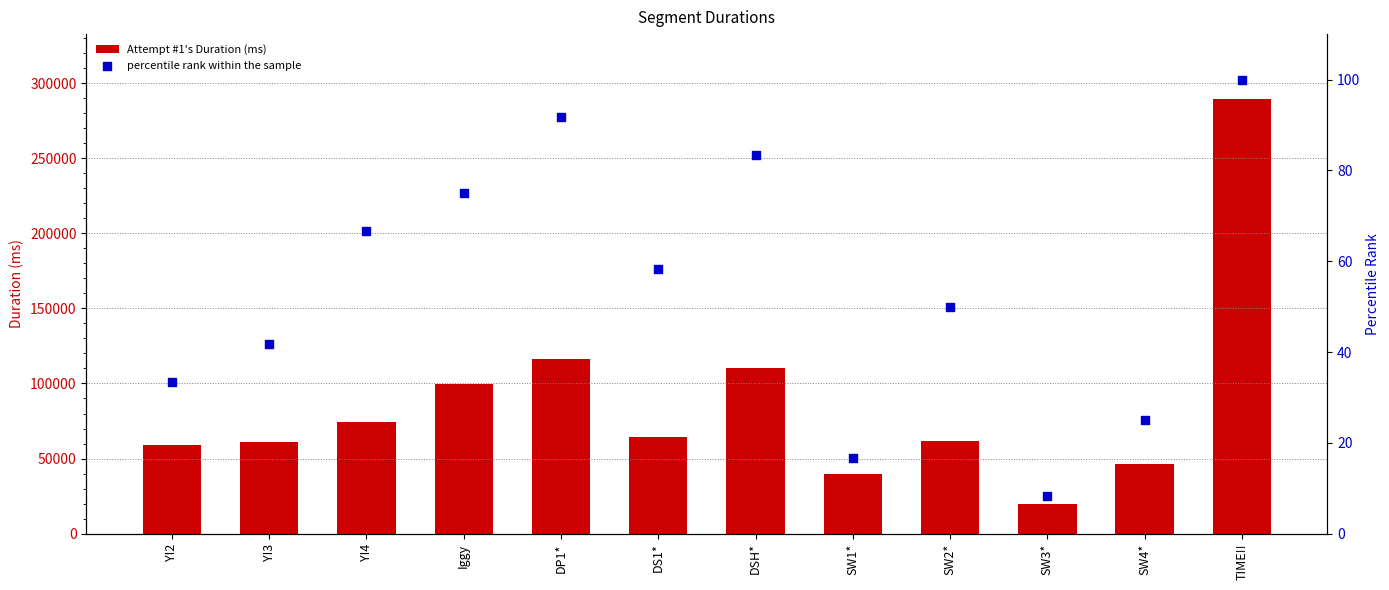

What are all the series names shown in the legend?

Attempt #1's Duration (ms), percentile rank within the sample